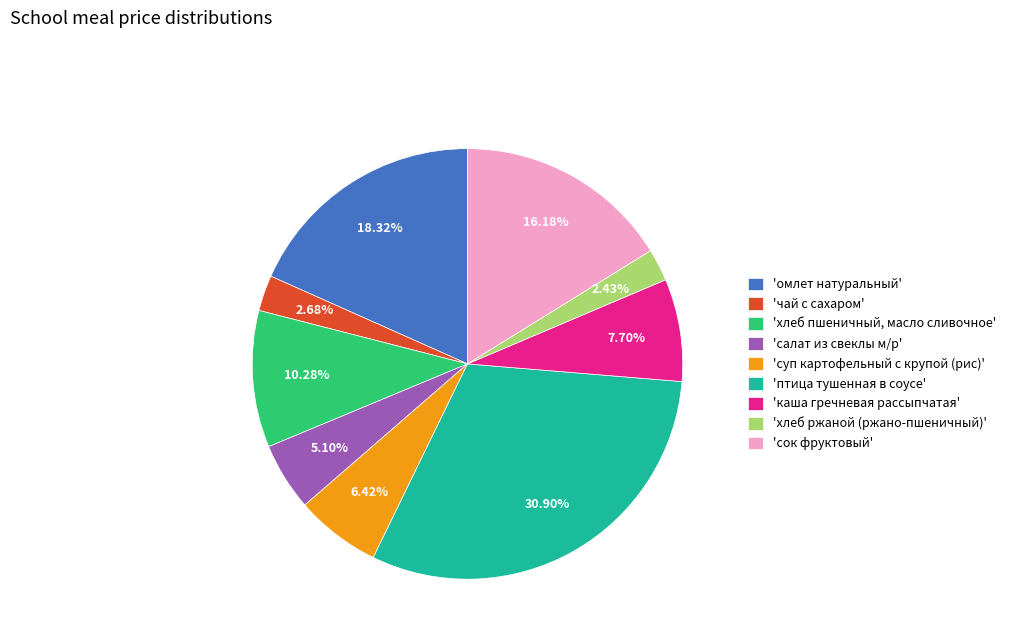

Rank the categories by value from lowest to highest.

'хлеб ржаной (ржано-пшеничный)', 'чай с сахаром', 'салат из свеклы м/р', 'суп картофельный с крупой (рис)', 'каша гречневая рассыпчатая', 'хлеб пшеничный, масло сливочное', 'сок фруктовый', 'омлет натуральный', 'птица тушенная в соусе'